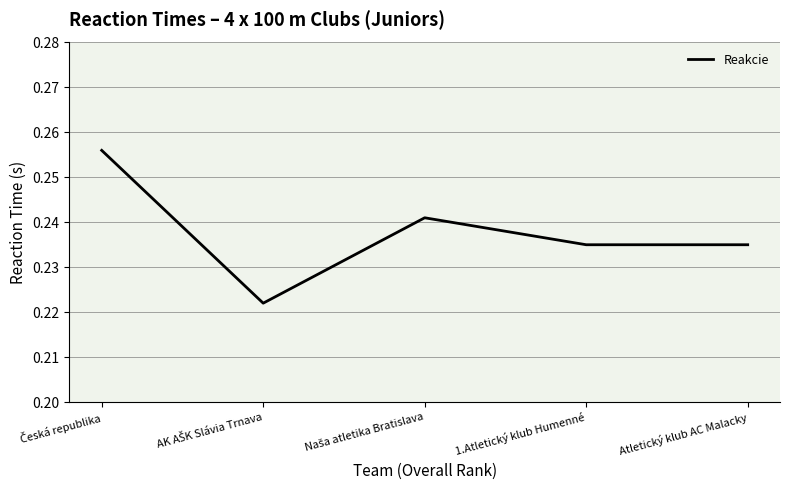

How many values are between 0 and 1?

5